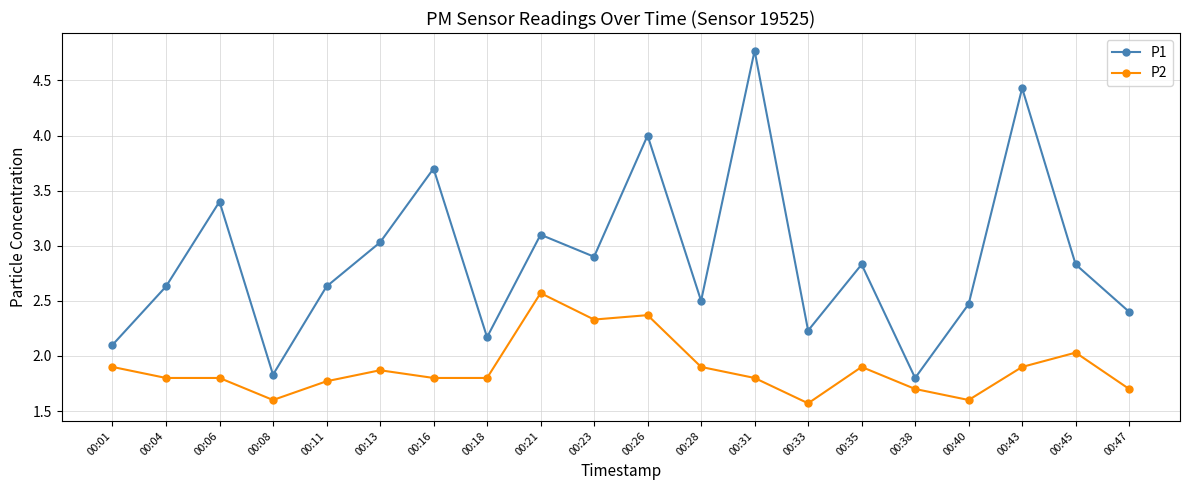

Is the value of P2 at 00:35 greater than the value of P1 at 00:08?

Yes